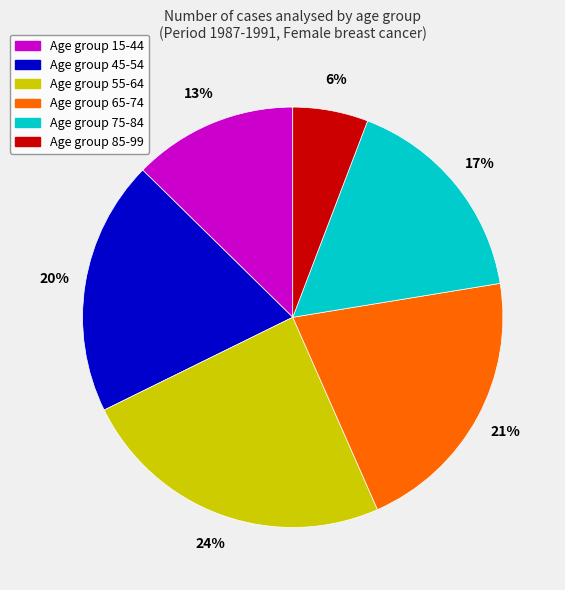

Does any single category account for the majority?

No